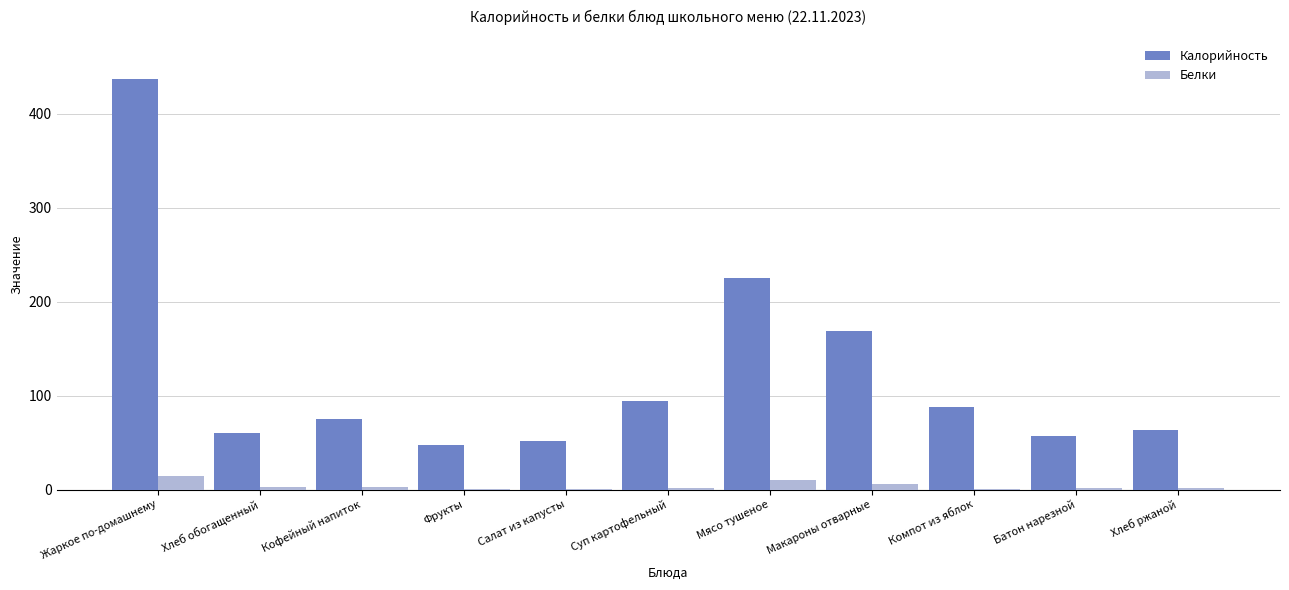

Which series has the largest range (max minus min)?

Калорийность